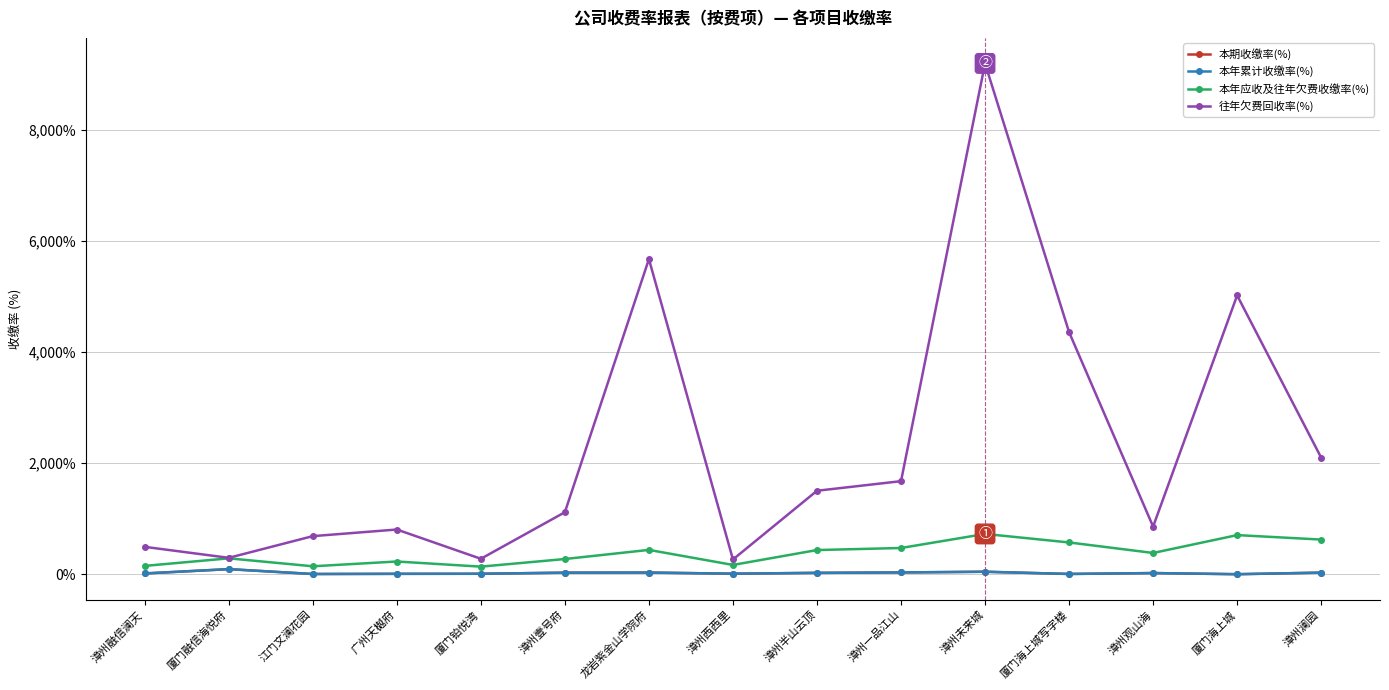

How many values in the 往年欠费回收率(%) series are below 1119?

7